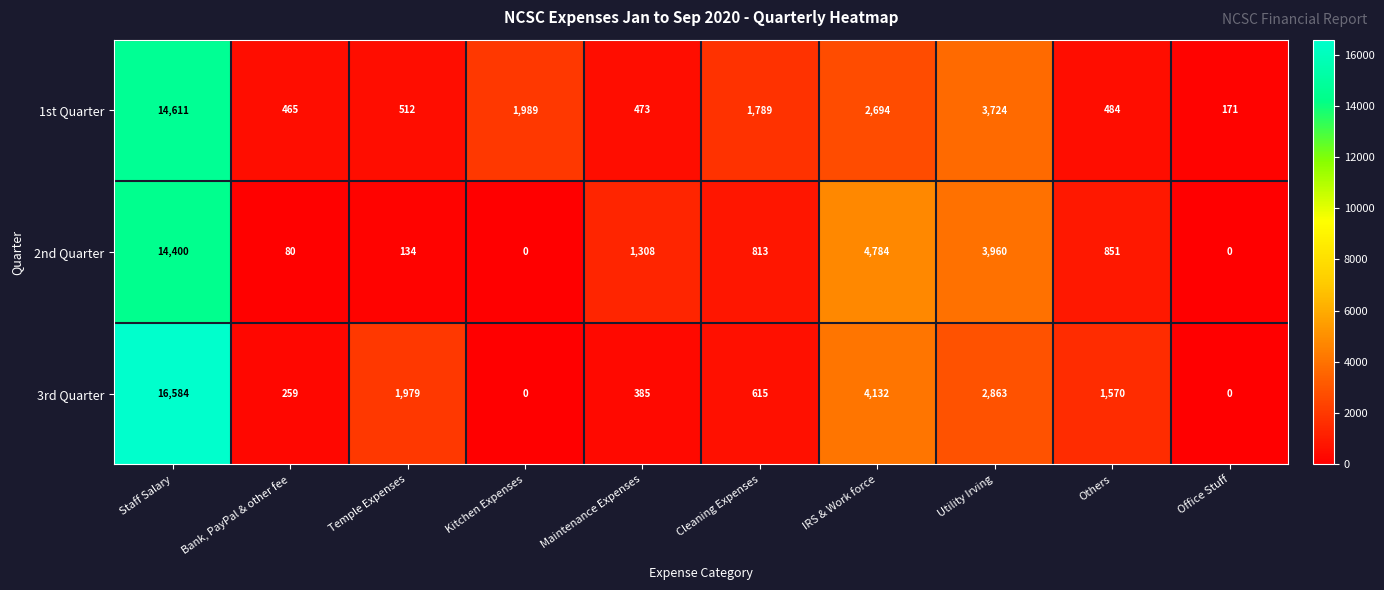

What is the average value of the 3rd Quarter series?

2839